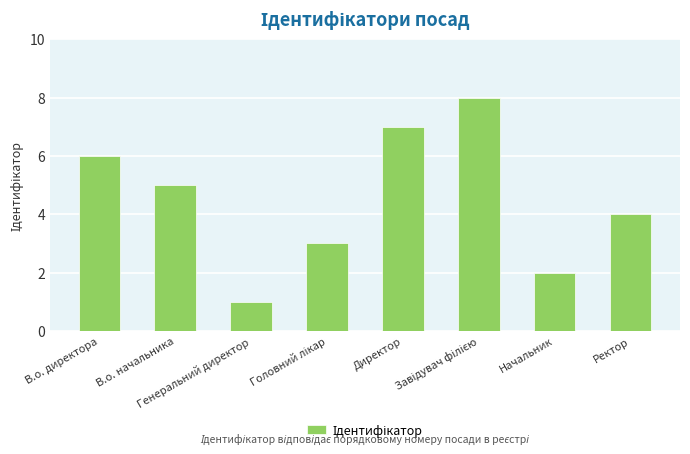

What is the maximum value shown in the chart?

8